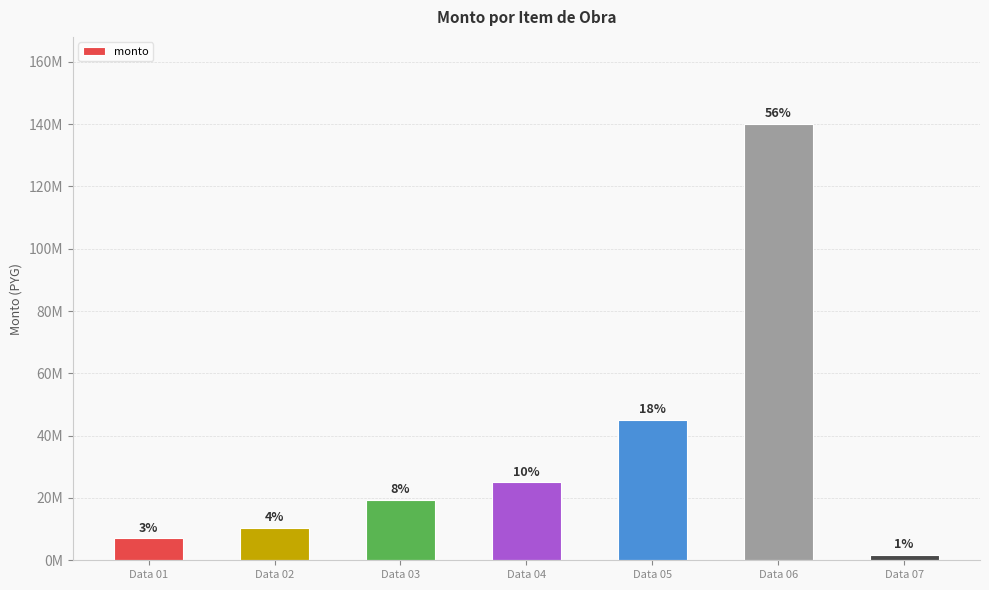

Does the chart contain stacked bars?

No